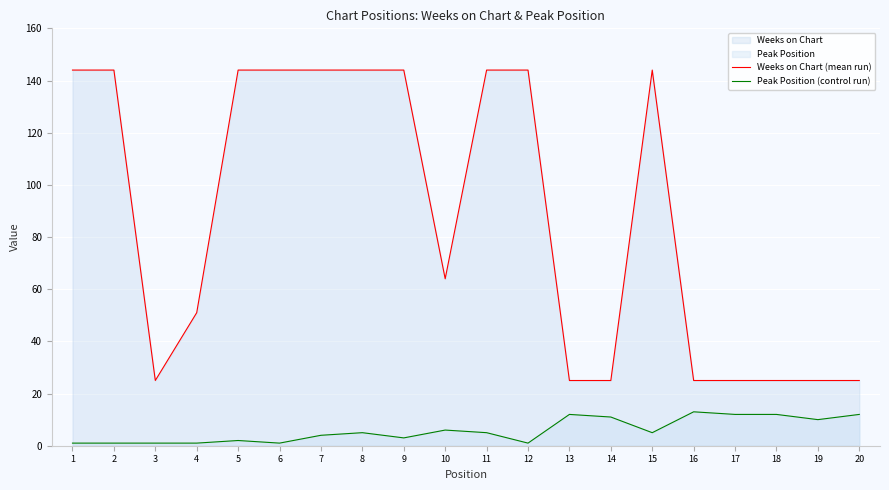

At how many categories does at least one series exceed 98?

10